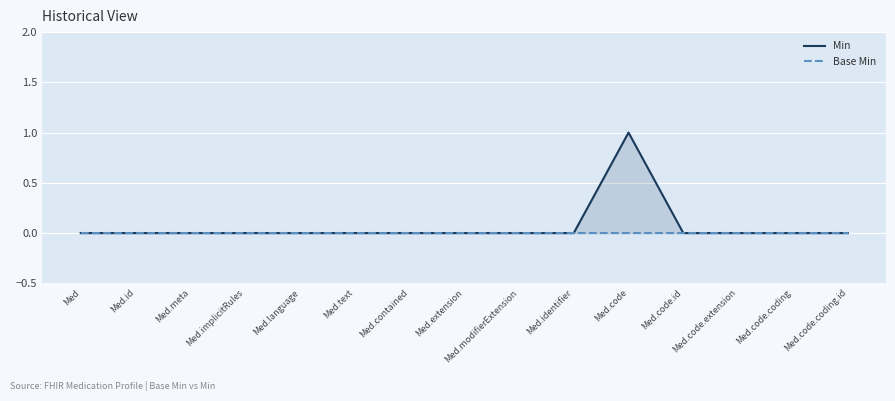

What is the label of the 10th point from the right?

Med.text